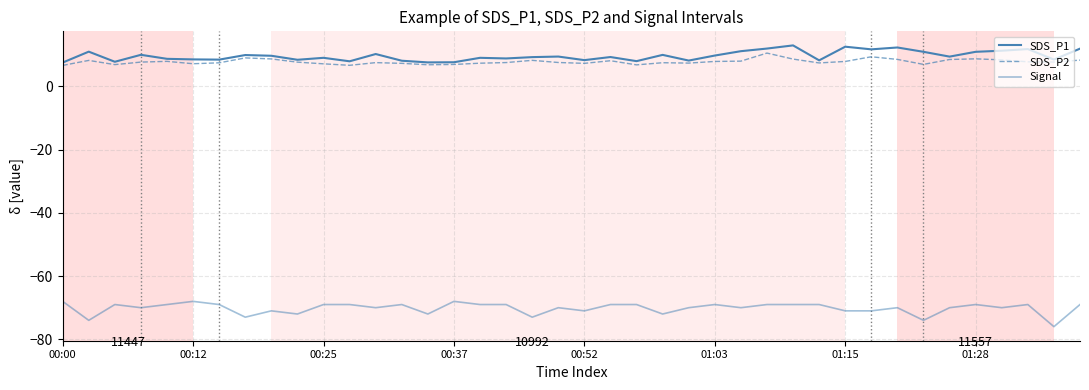

Is this an area chart (filled region under the line)?

No